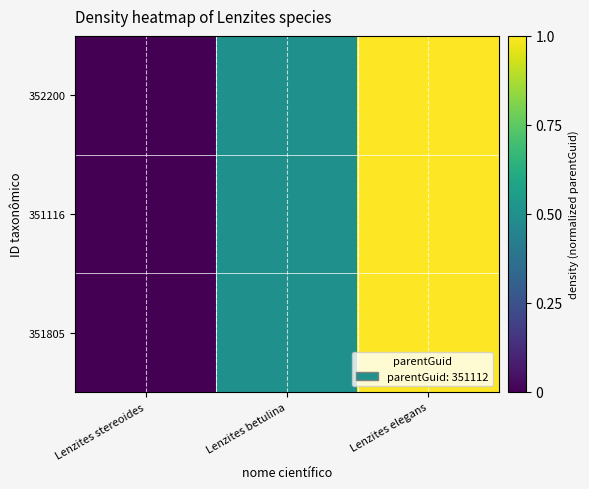

Reading left to right, list all the values displayed in this chart.

352200: Lenzites stereoides=0.0	Lenzites betulina=0.5	Lenzites elegans=1.0
351116: Lenzites stereoides=0.0	Lenzites betulina=0.5	Lenzites elegans=1.0
351805: Lenzites stereoides=0.0	Lenzites betulina=0.5	Lenzites elegans=1.0